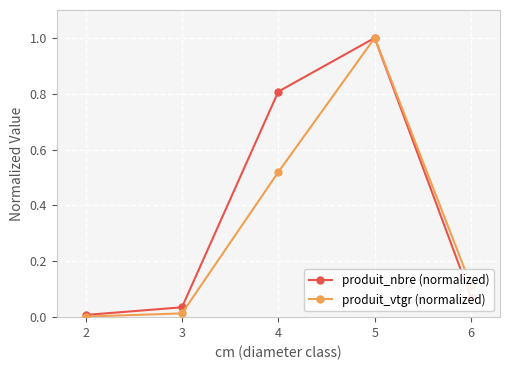

At which category is the sum across all series the highest?

5